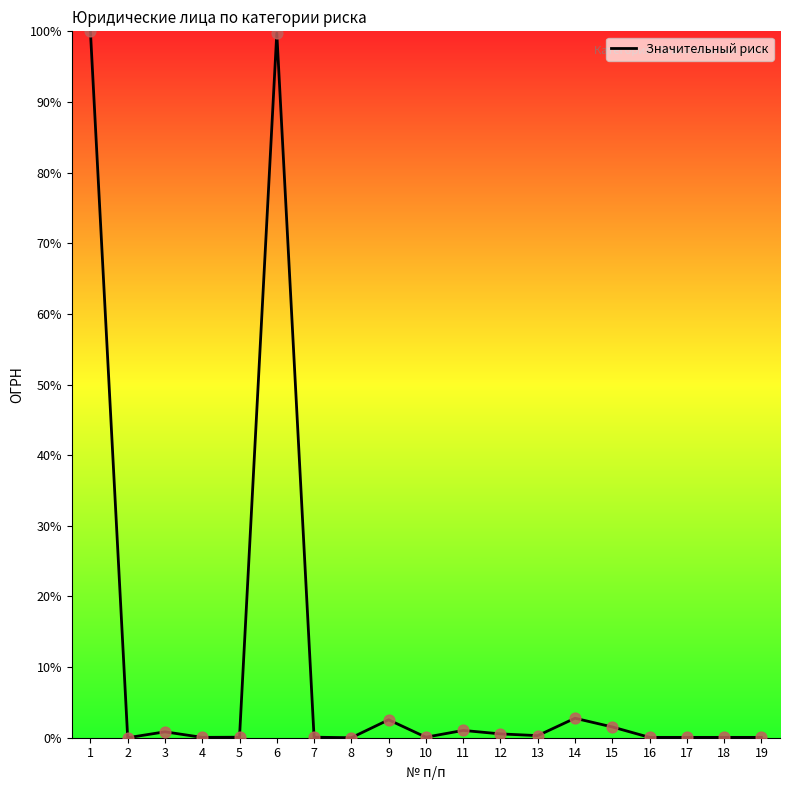

Which has a higher value, 7 or 11?

11